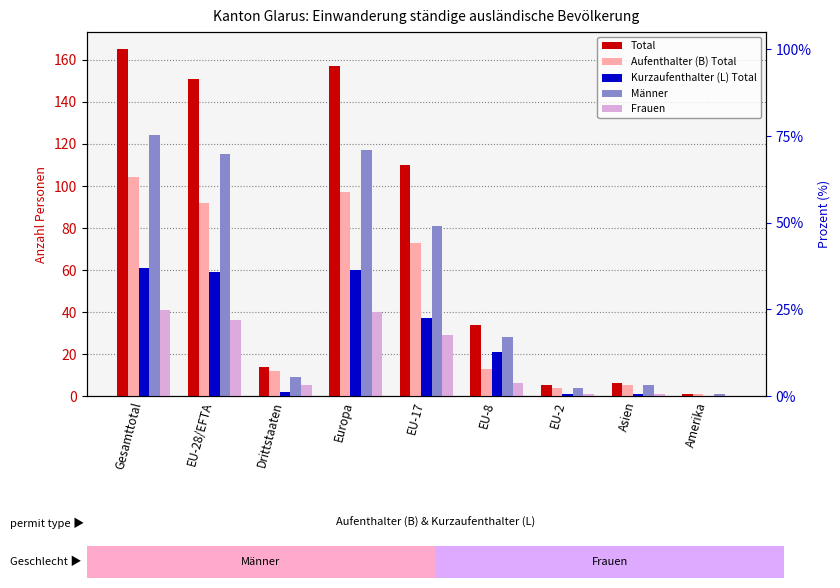

Where does the Total series first go above 34?

Gesamttotal